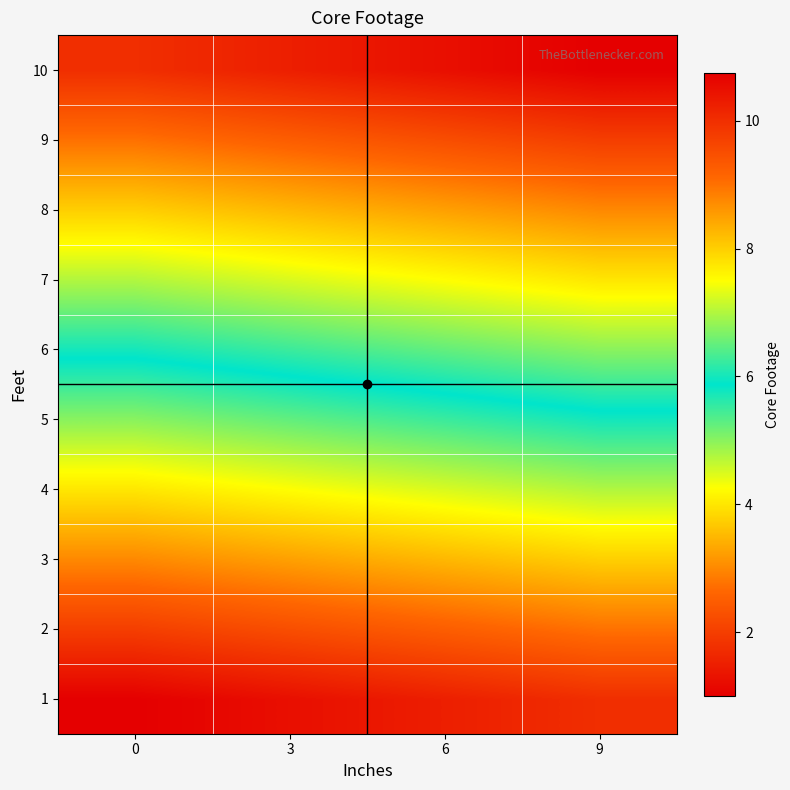

Reading left to right, list all the values displayed in this chart.

1: 0=1.0	3=1.2	6=1.5	9=1.8
2: 0=2.0	3=2.2	6=2.5	9=2.8
3: 0=3.0	3=3.2	6=3.5	9=3.8
4: 0=4.0	3=4.2	6=4.5	9=4.8
5: 0=5.0	3=5.2	6=5.5	9=5.8
6: 0=6.0	3=6.2	6=6.5	9=6.8
7: 0=7.0	3=7.2	6=7.5	9=7.8
8: 0=8.0	3=8.2	6=8.5	9=8.8
9: 0=9.0	3=9.2	6=9.5	9=9.8
10: 0=10.0	3=10.2	6=10.5	9=10.8